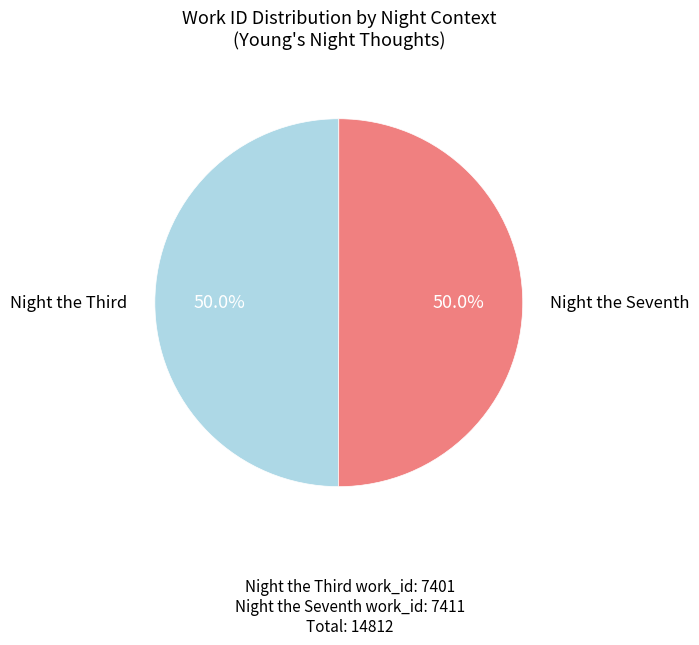

What portion of the pie excludes Night the Seventh?

50.0%